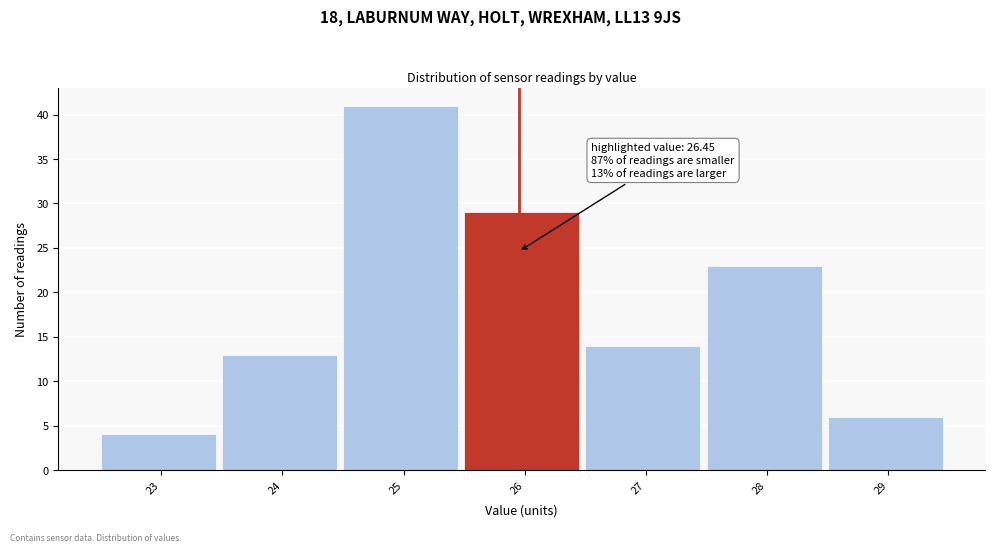

Reading left to right, transcribe all the data shown in this chart.

4	13	41	29	14	23	6